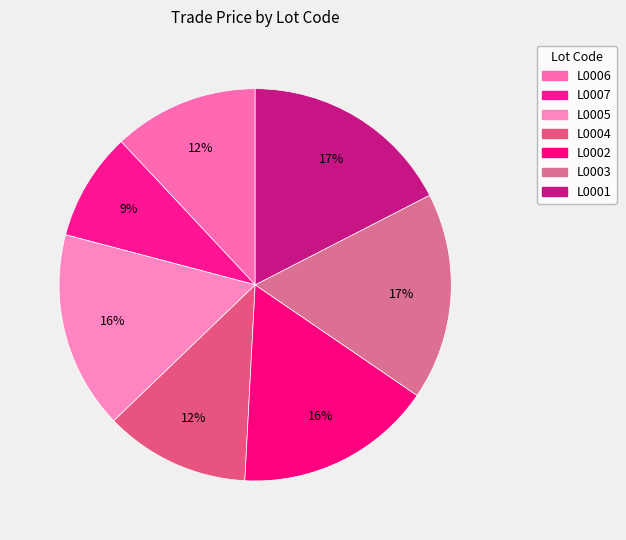

How many segments does this pie chart have?

7